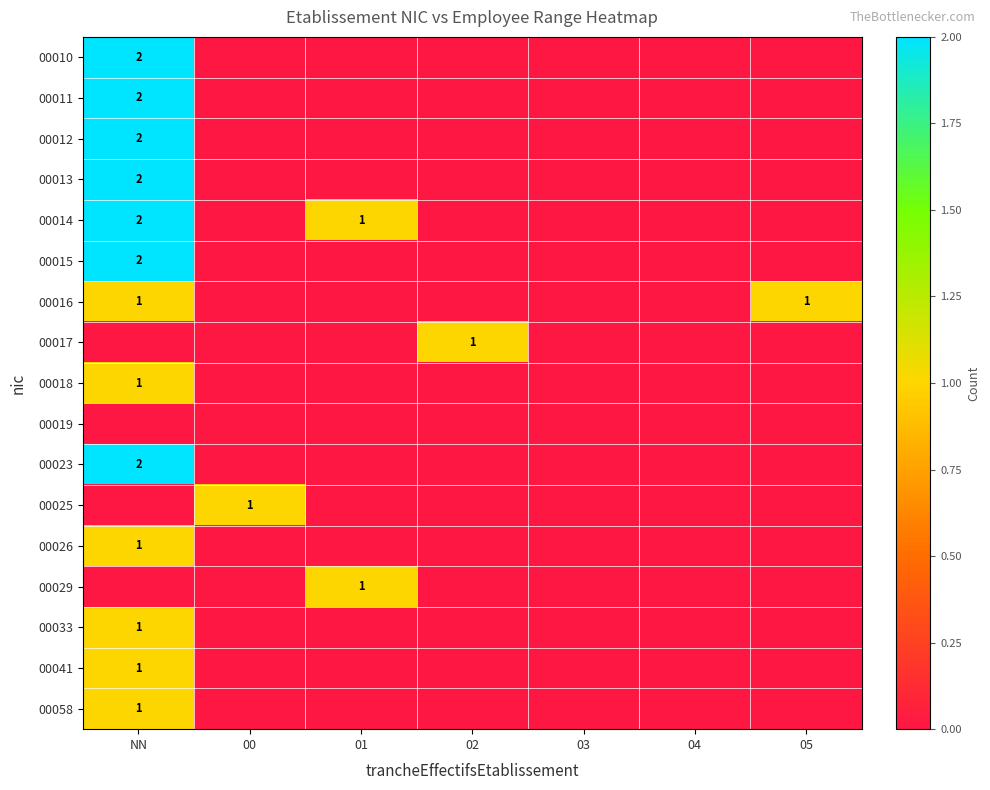

How many data points does each series have?

7